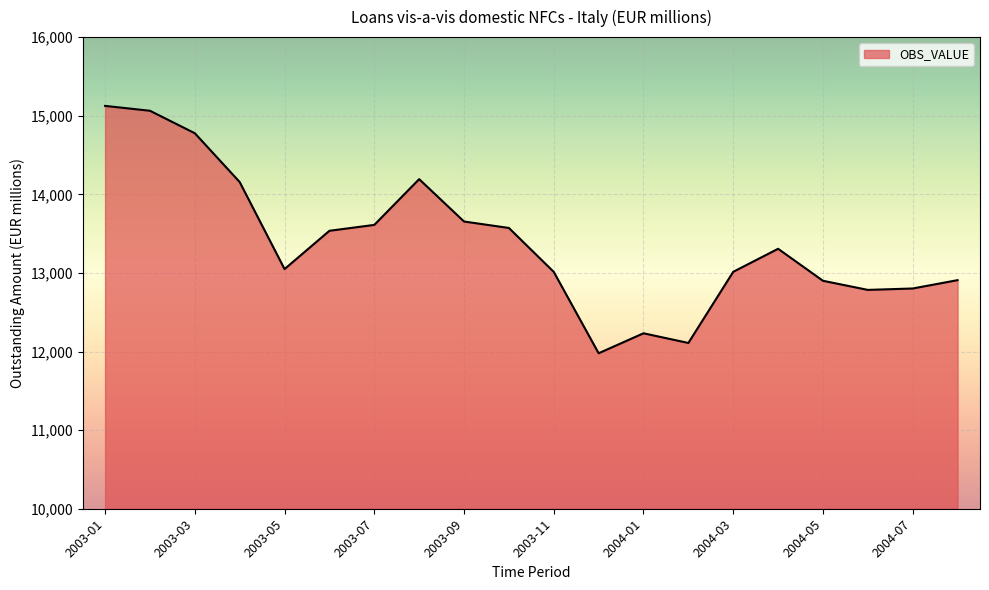

What is the smallest value displayed?

11978